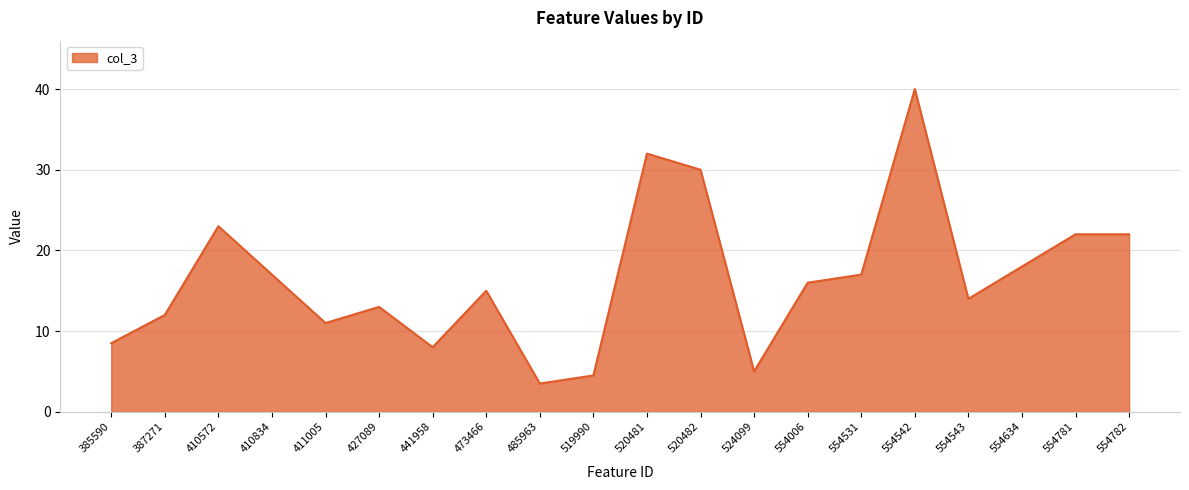

What is the change in value from 410834 to 441958?

-9.0